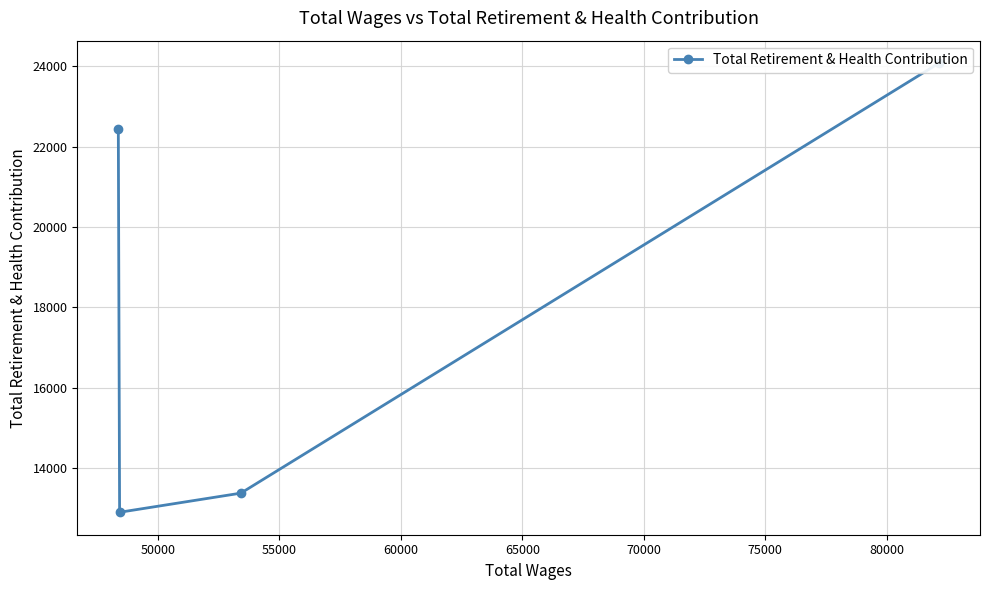

Does the chart have visible grid lines?

Yes